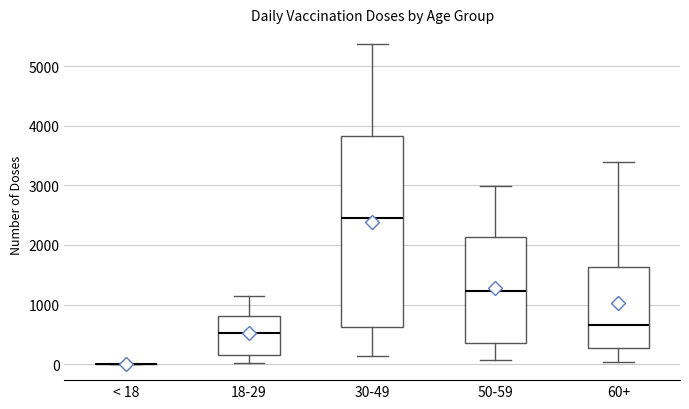

Where does the lower whisker of the box for 30-49 end on the y-axis? The values are not printed on the chart, so give them approximately, as read against the axis.

100